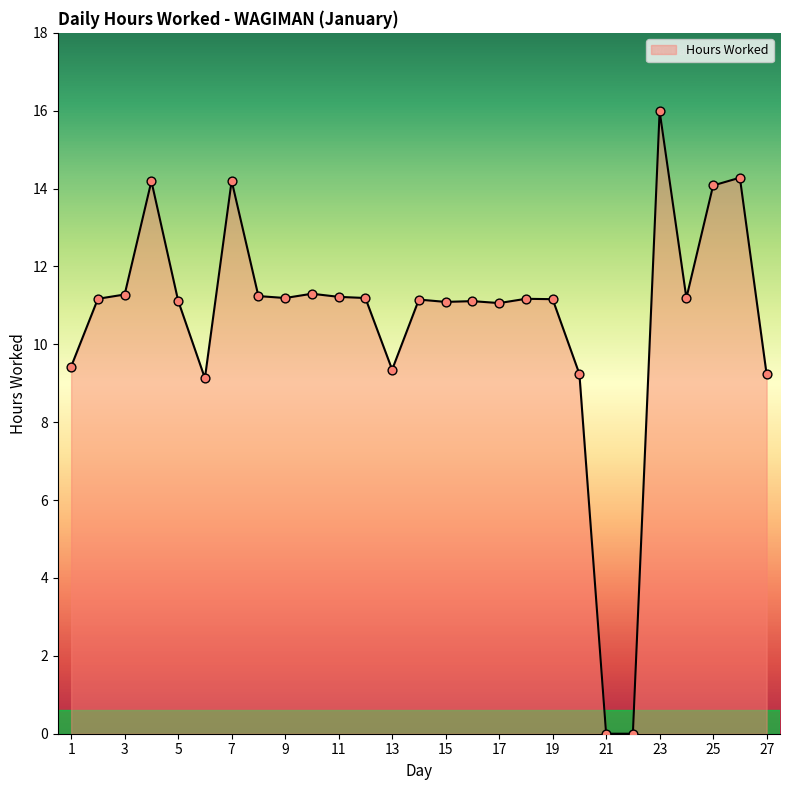

What is the maximum value shown in the chart?

16.0